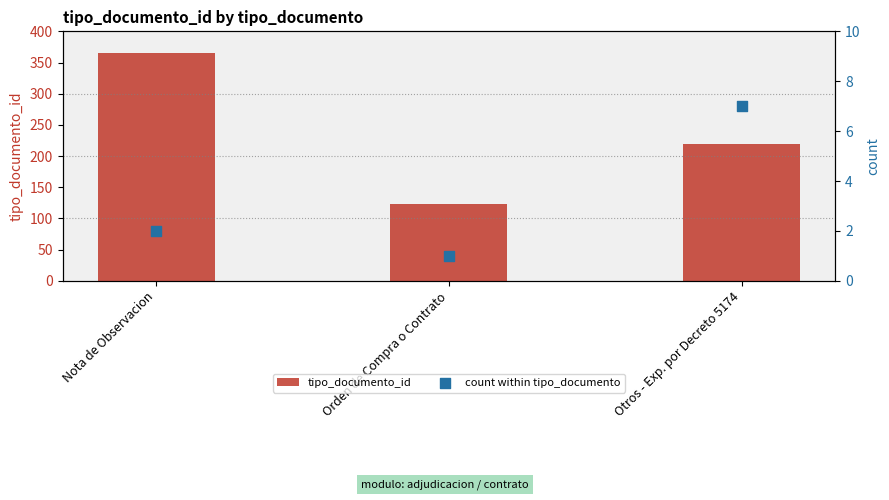

Which series reaches the maximum Y coordinate?

tipo_documento_id